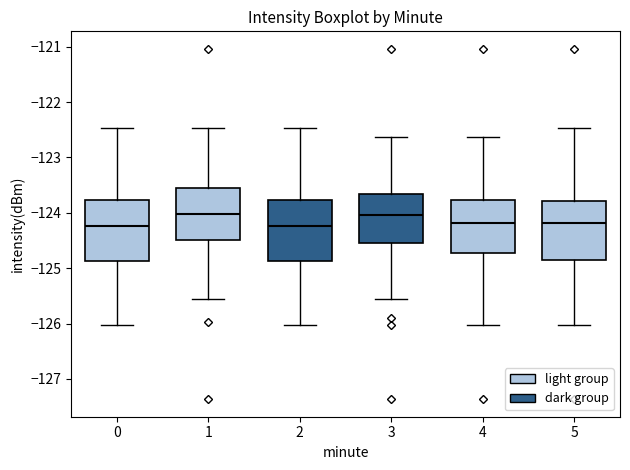

Where is the lower edge of the box at x = 5 on the y-axis? The values are not printed on the chart, so give them approximately, as read against the axis.

-124.9